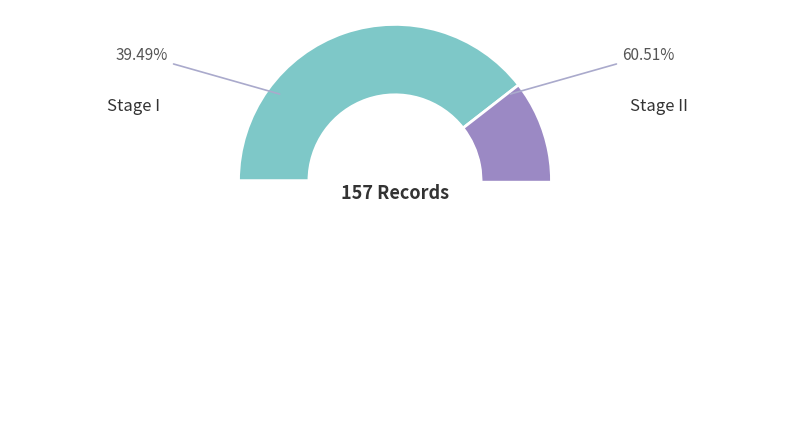

Count the number of slices in the pie.

2